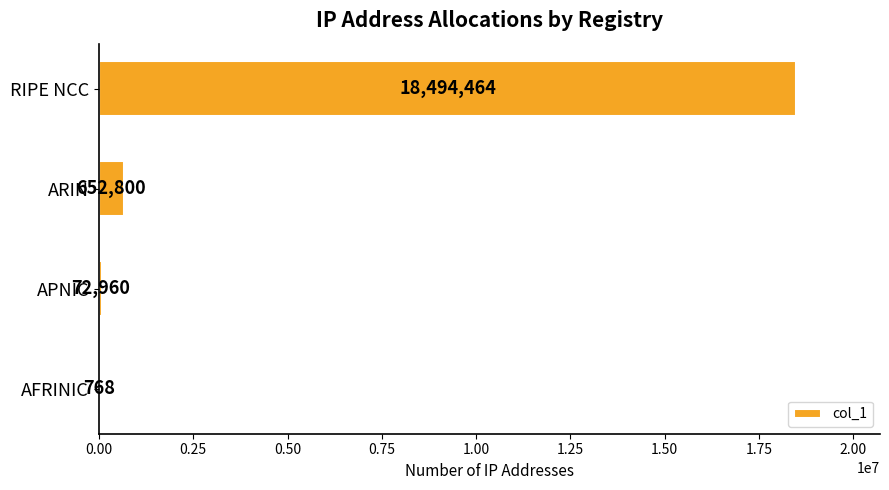

The value at RIPE NCC is 18494464. True or false?

True